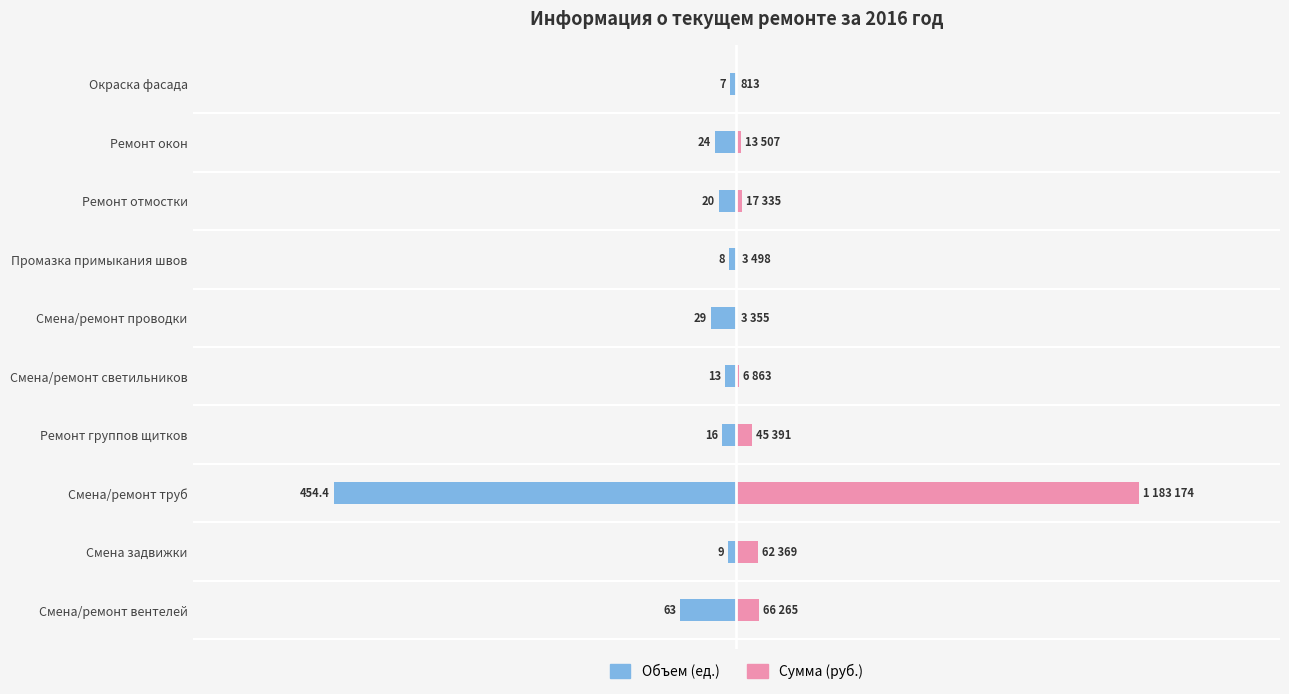

Rank the series by their maximum value, from highest to lowest.

Сумма (руб.), Объем (ед.)